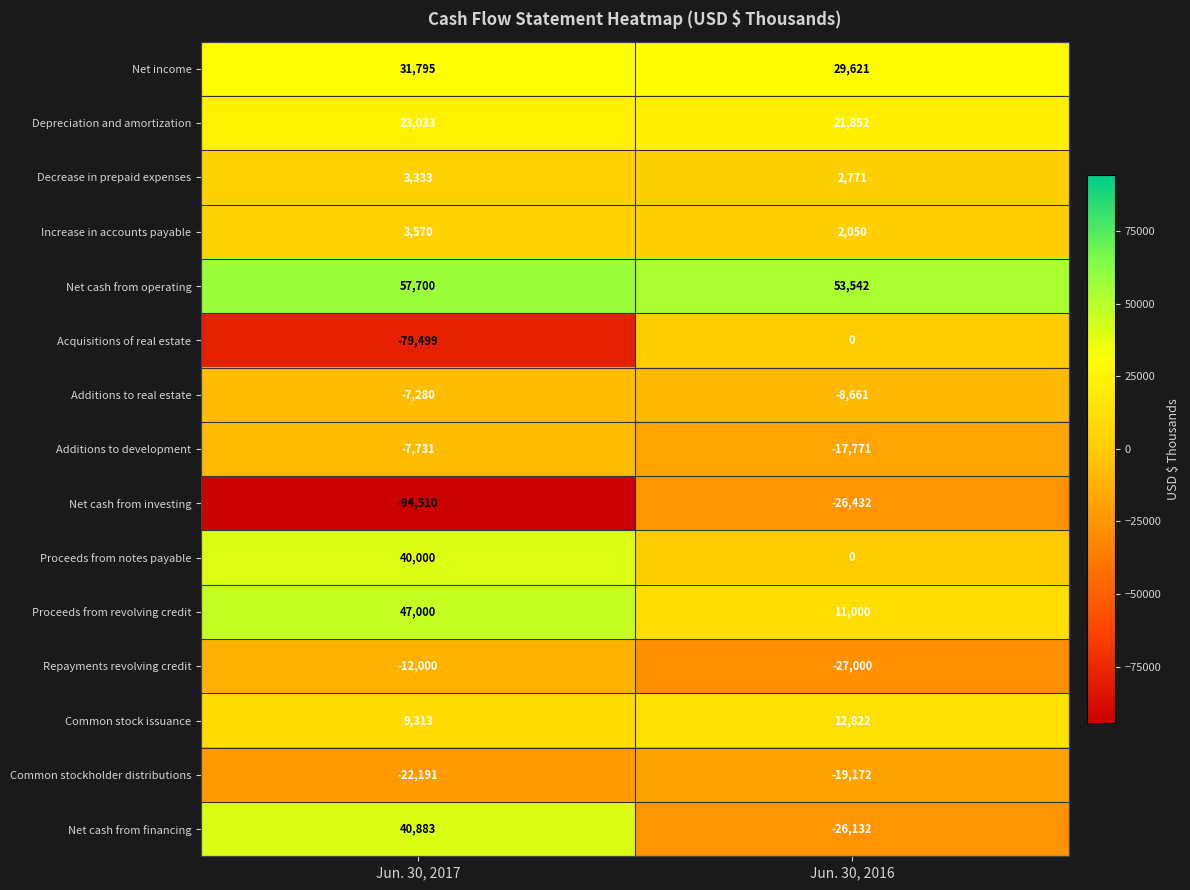

The value of Common stockholder distributions at Jun. 30, 2017 is -34004. True or false?

False